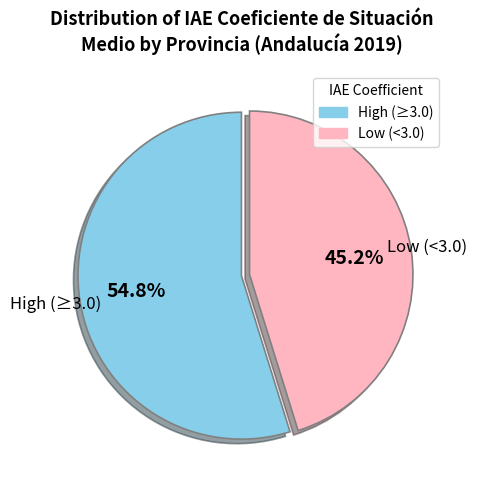

Is there a majority slice in this chart?

Yes